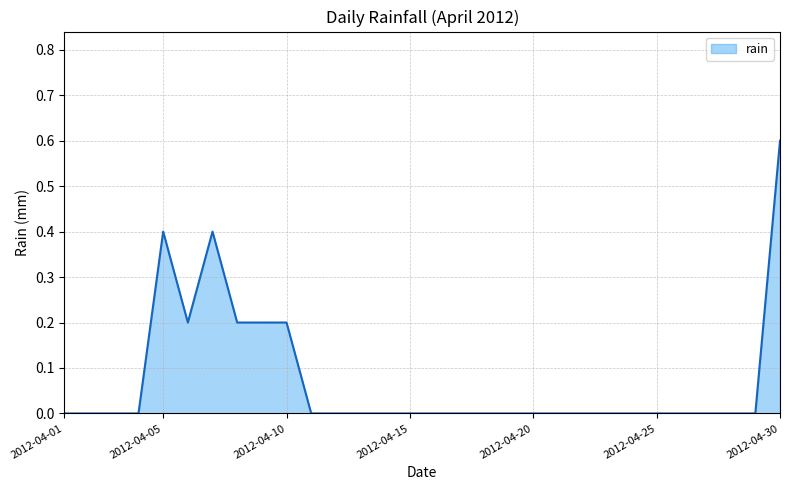

How many lines are shown in the chart?

1